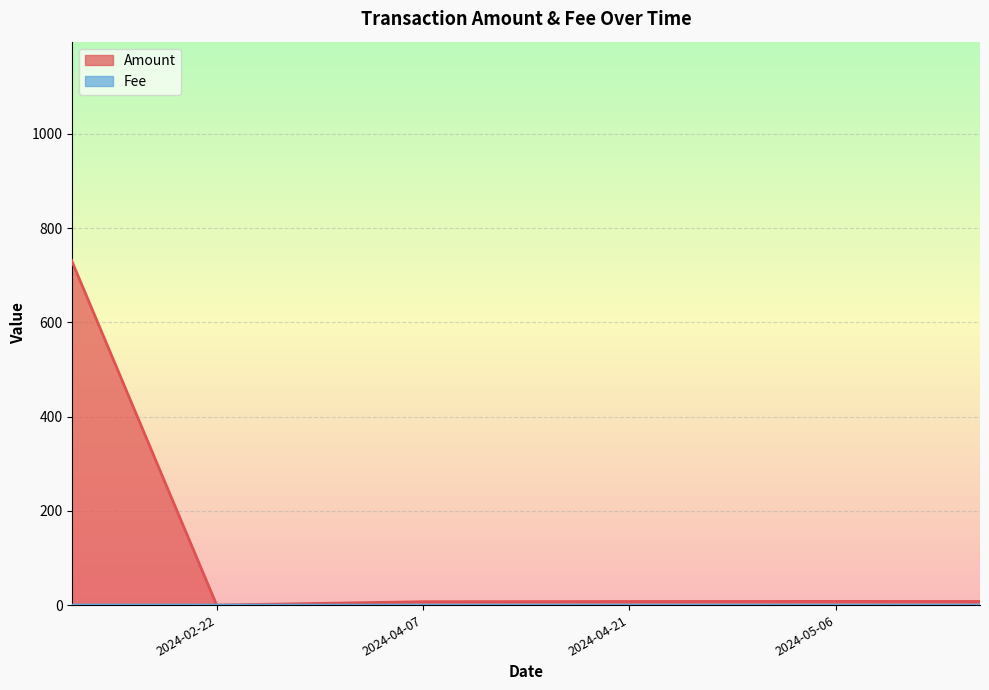

The value of Fee at 2024-04-07 is 0.0. True or false?

False